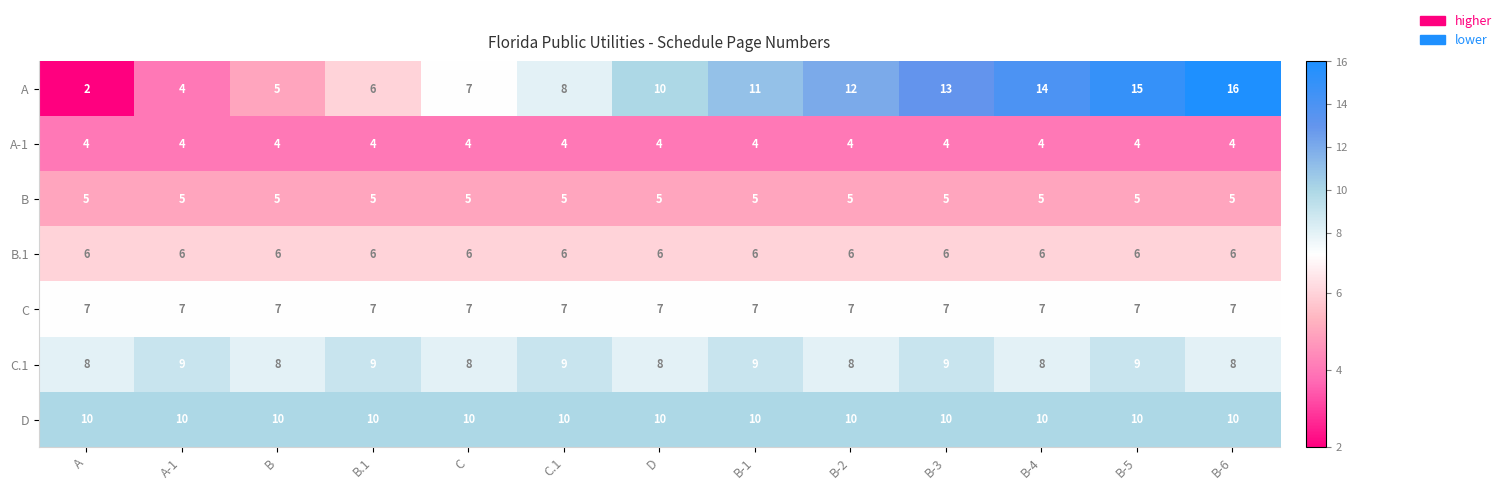

Which series has the largest range (max minus min)?

A